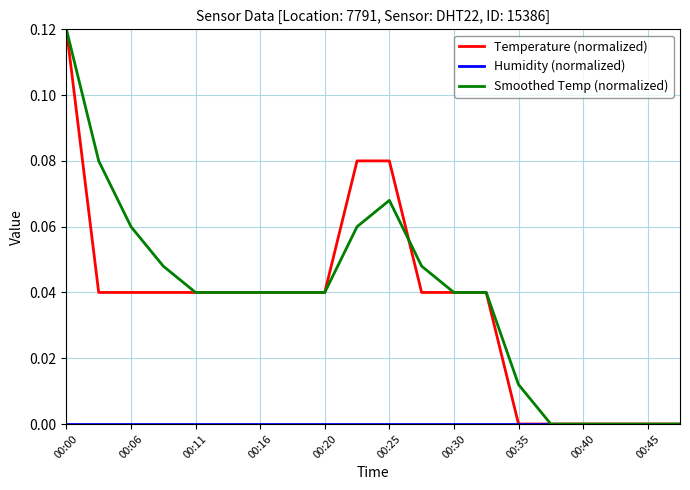

How many Smoothed Temp (normalized) values are between 0 and 1?

20